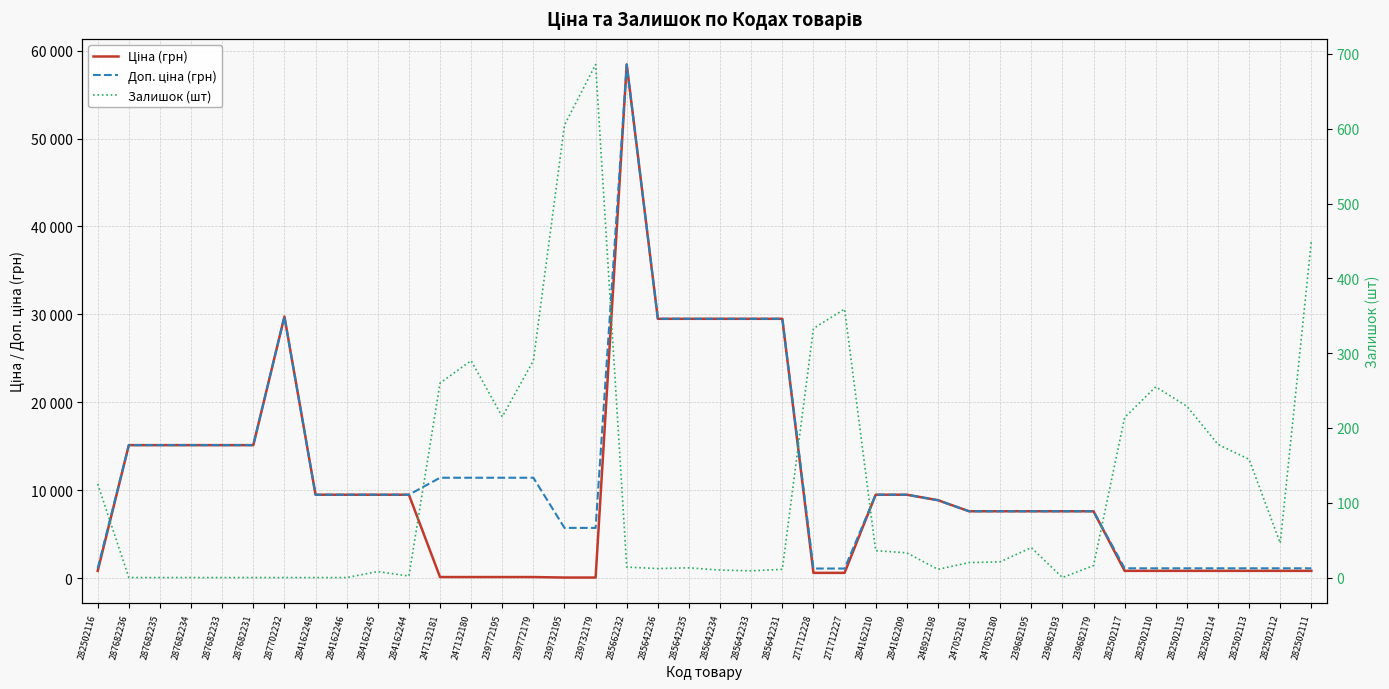

What is the sum of all Доп. ціна (грн) values?

483037.6